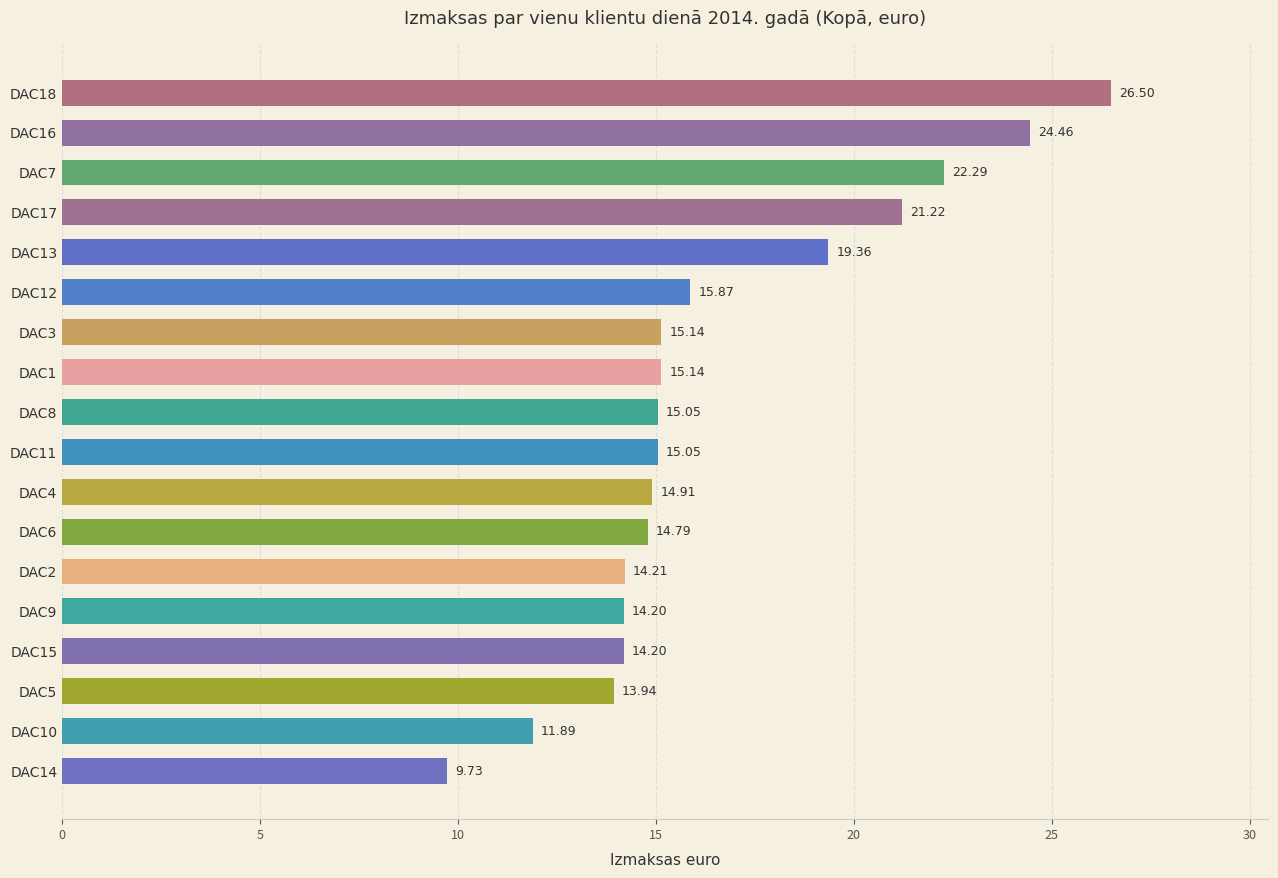

What is the difference between the second highest and second lowest values?

12.6